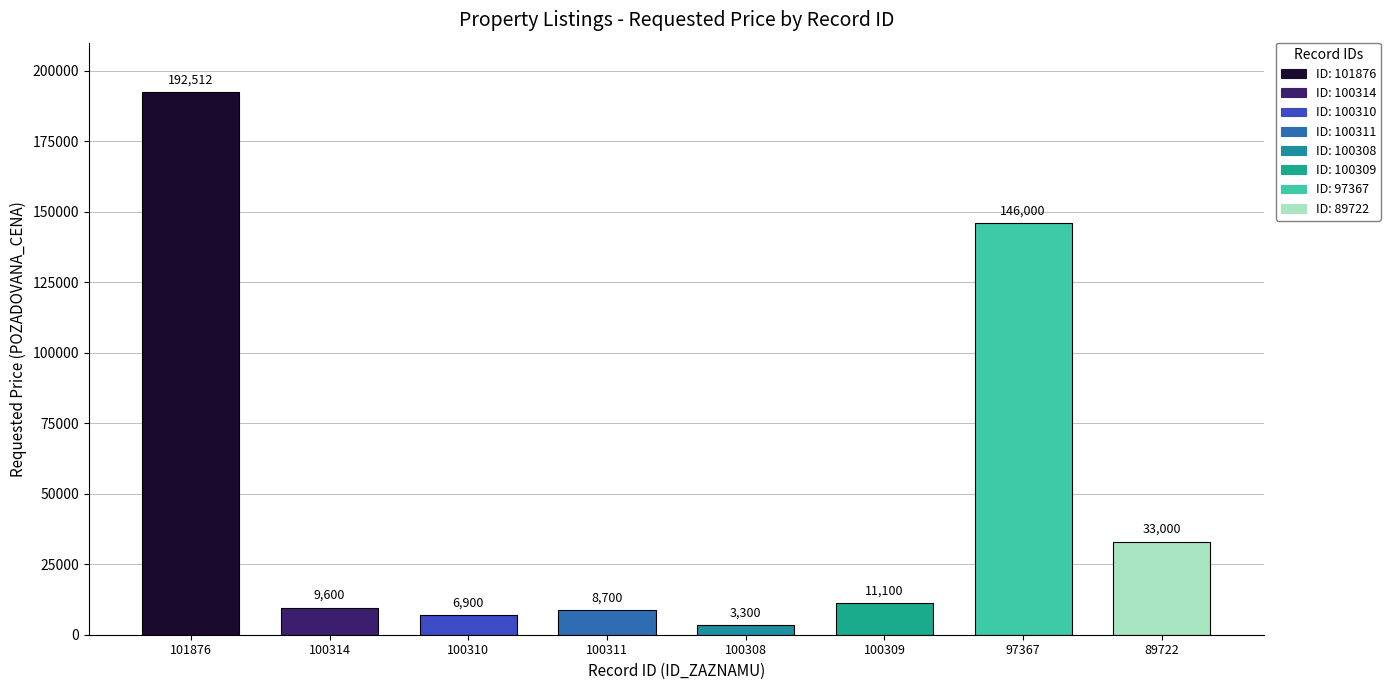

Reading right to left, list all the values displayed in this chart.

89722=33000	97367=146000	100309=11100	100308=3300	100311=8700	100310=6900	100314=9600	101876=192512